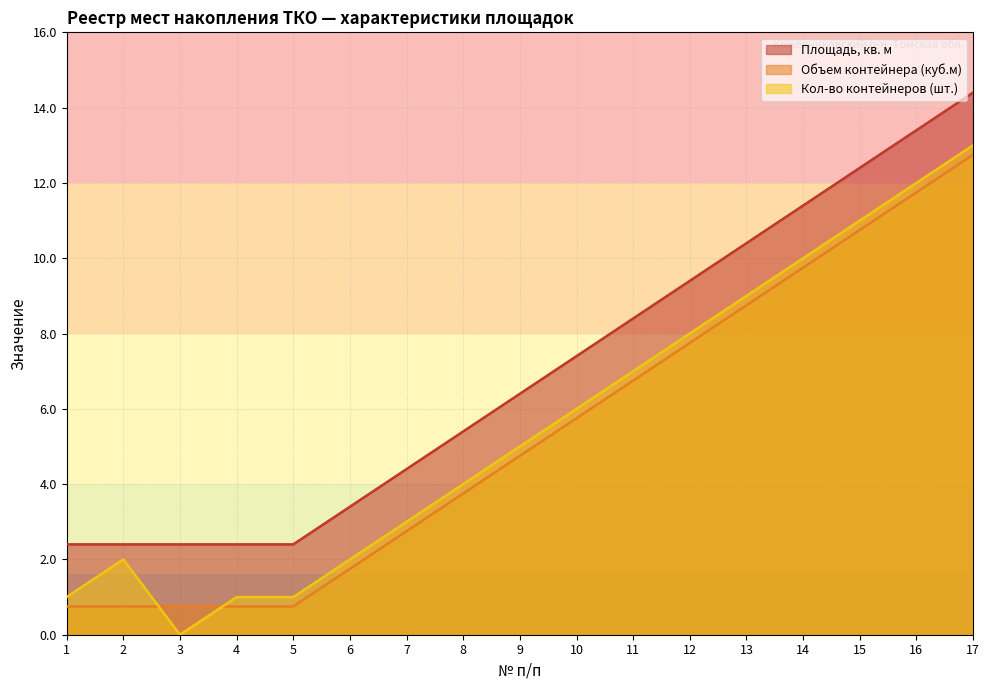

Between 5 and 1, which is larger?

5